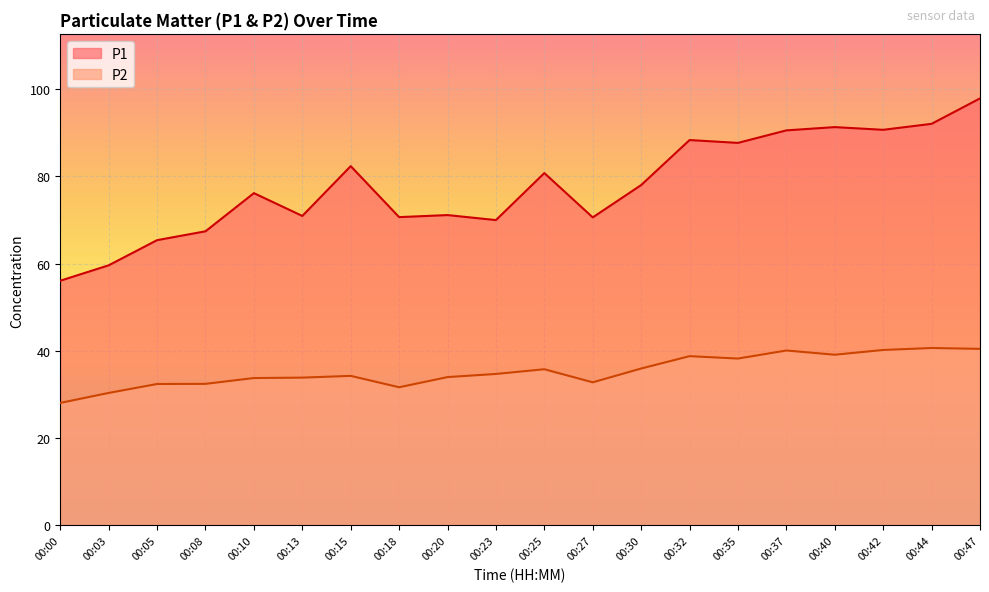

Which series changed the most between 00:15 and 00:42?

P1